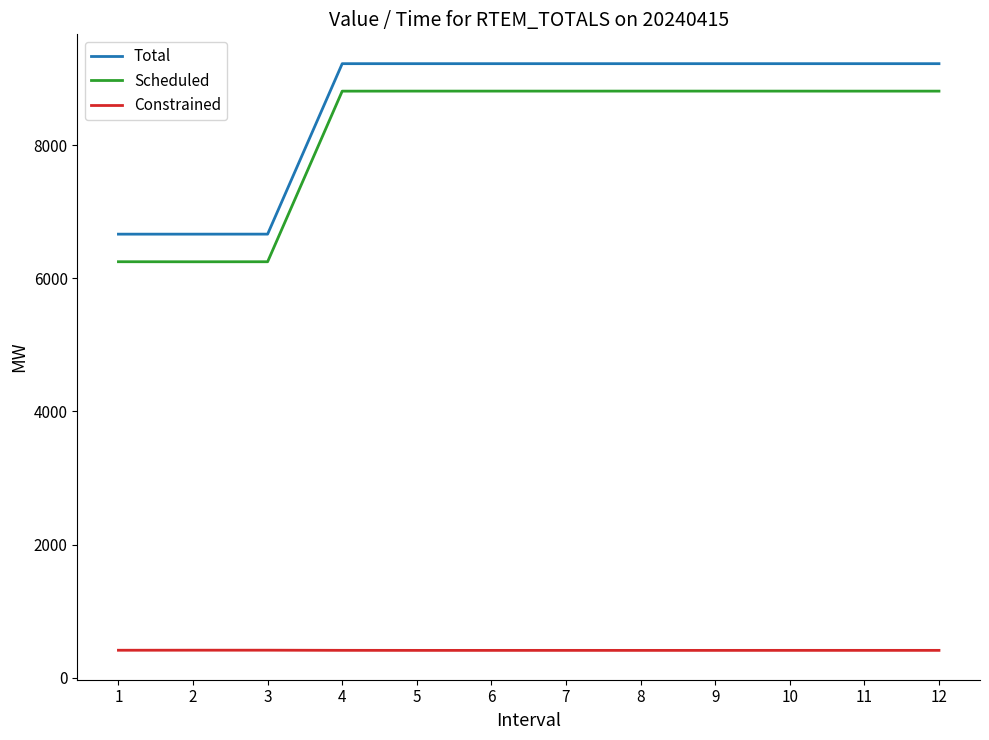

What is the maximum value shown in the chart?

9224.2